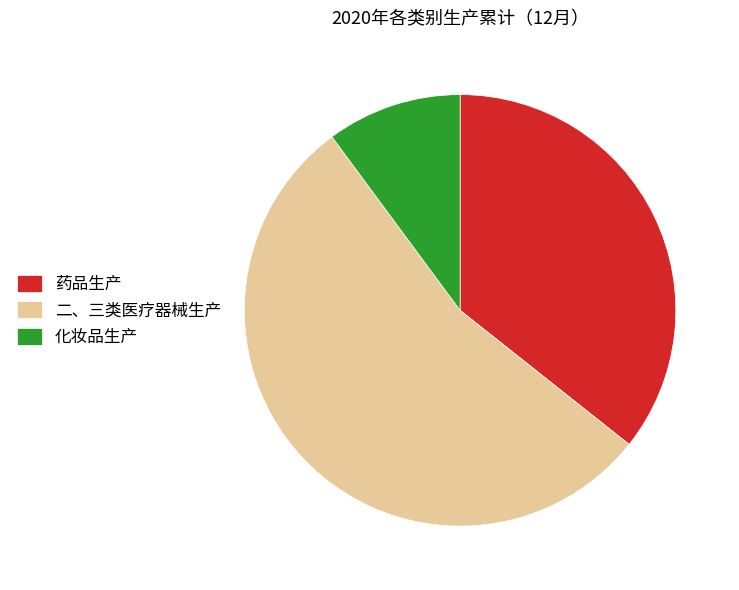

Which has a higher value, 二、三类医疗器械生产 or 药品生产?

二、三类医疗器械生产